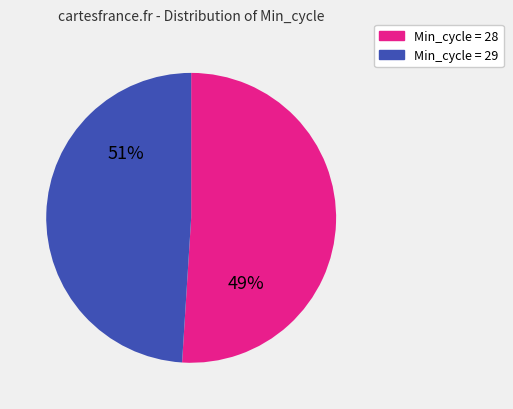

The 29 slice represents 40% of the pie. True or false?

False